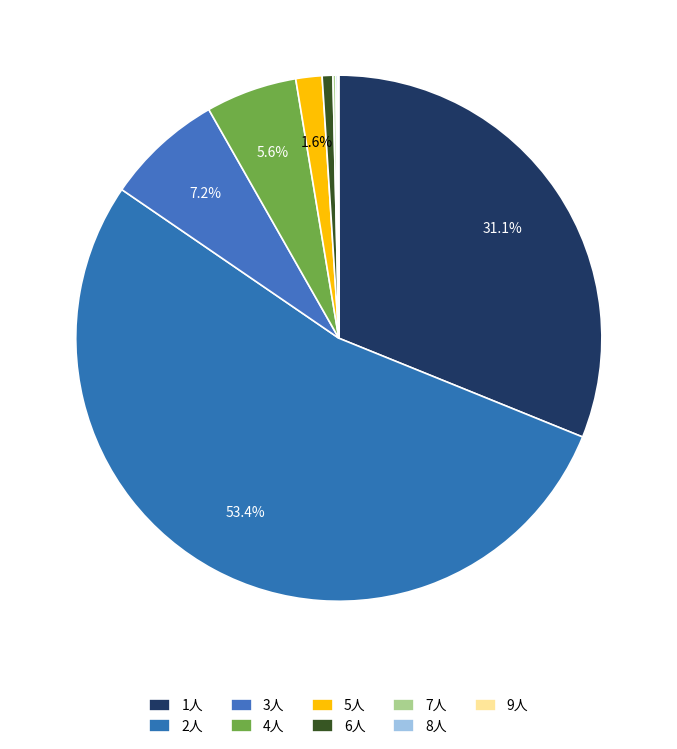

True or false: 8人 accounts for 0% of the total.

True